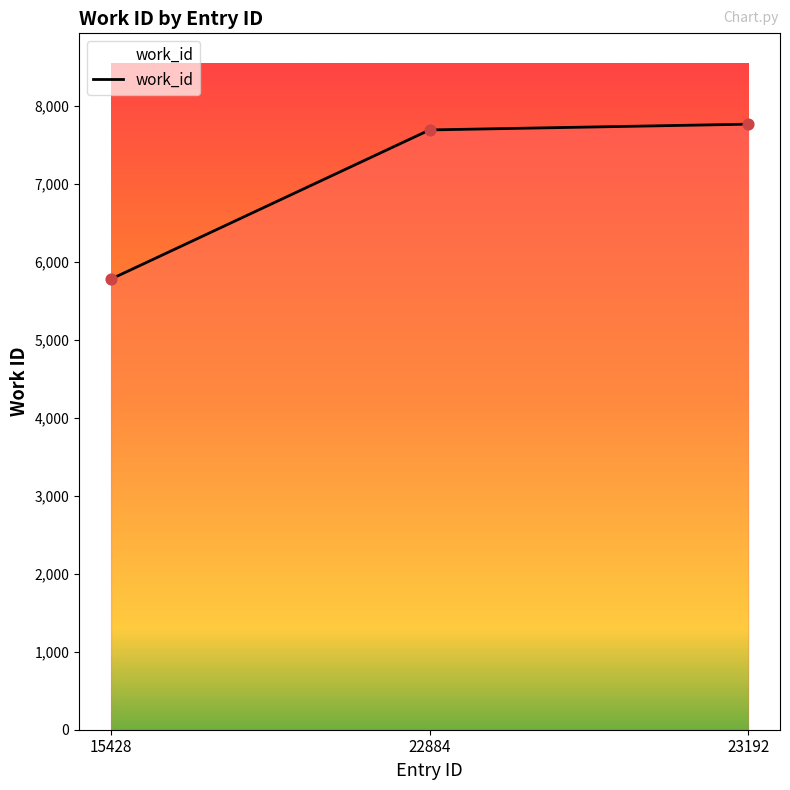

Which has a higher value, 15428 or 23192?

23192